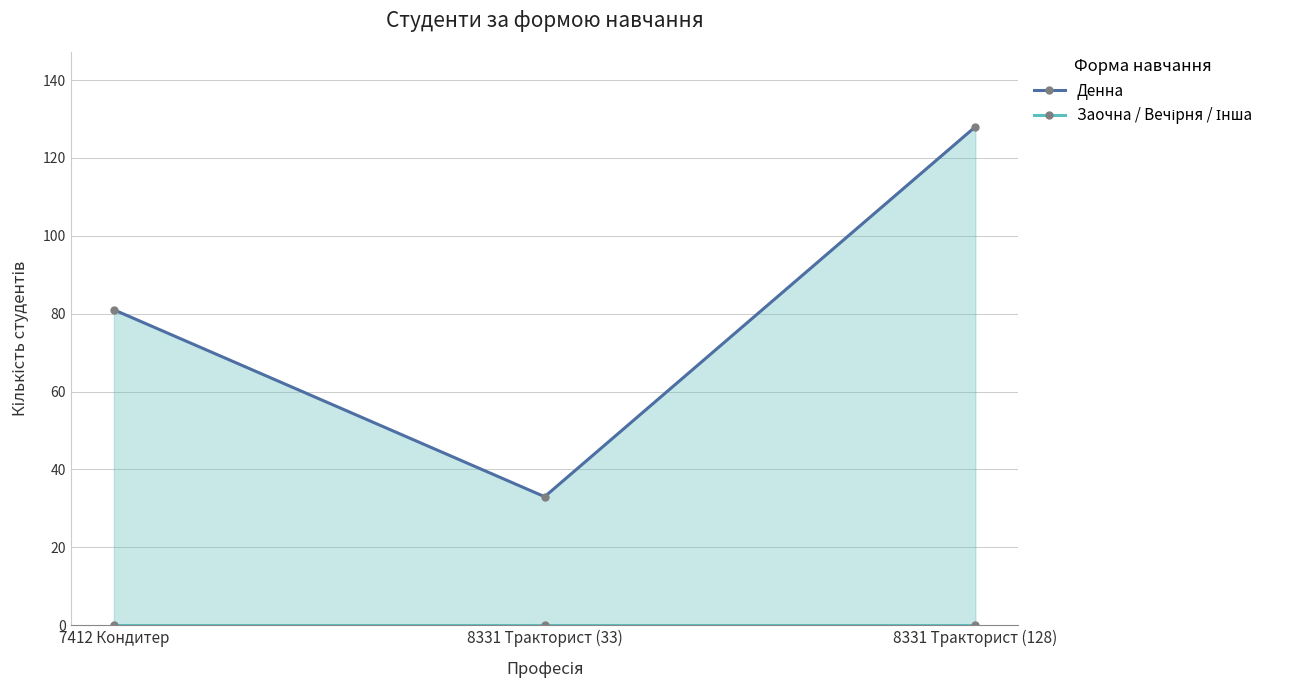

Is it true that Денна equals 33 at 8331 Тракторист (33)?

True